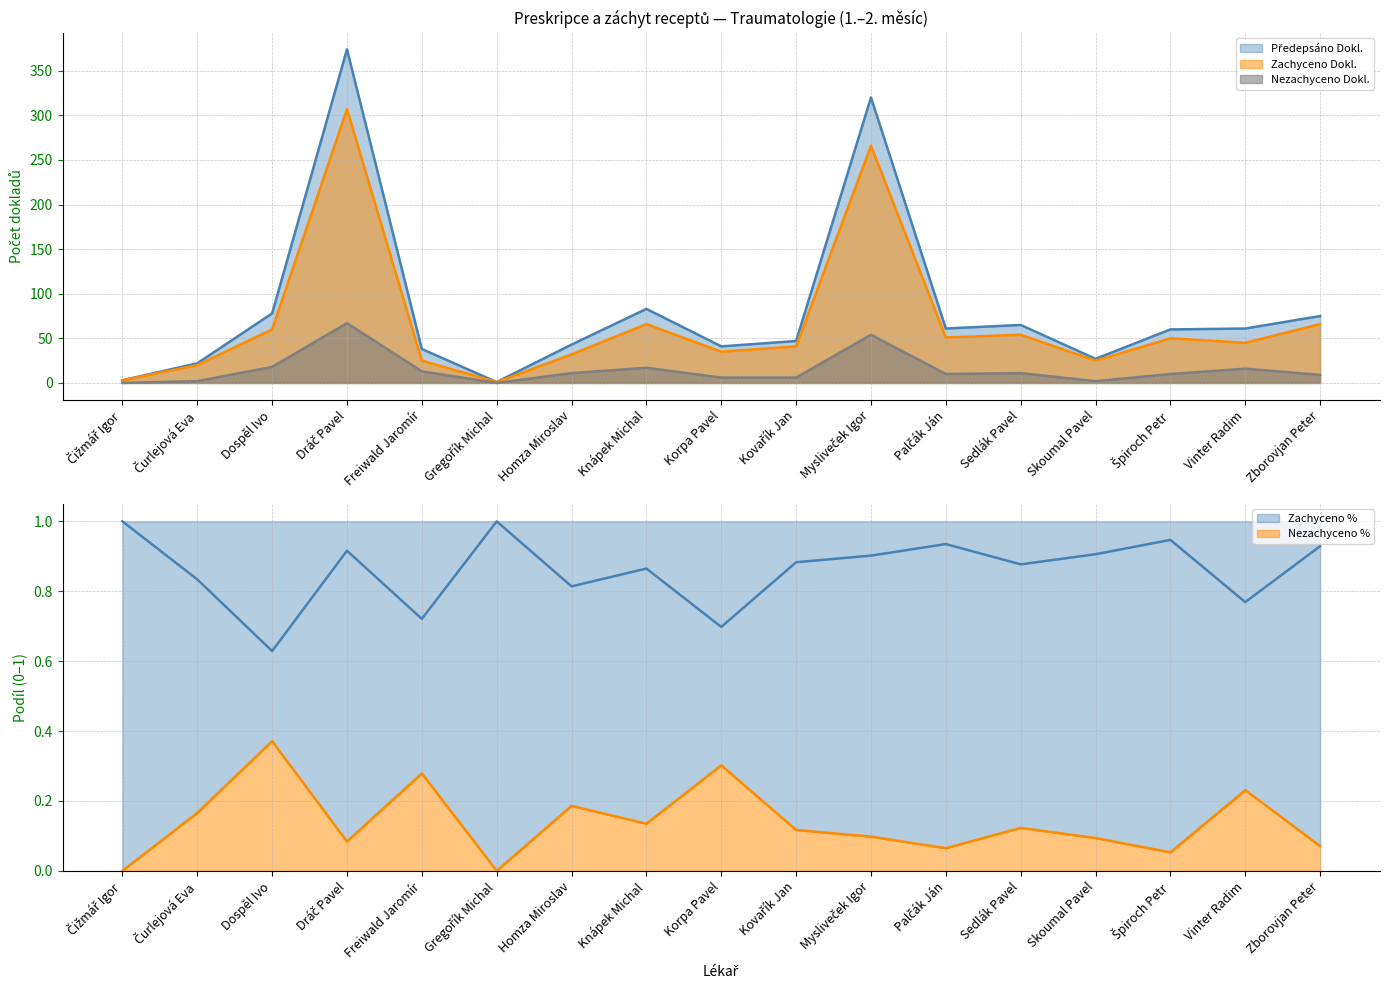

Where is the first local maximum for Nezachyceno %?

Dospěl Ivo